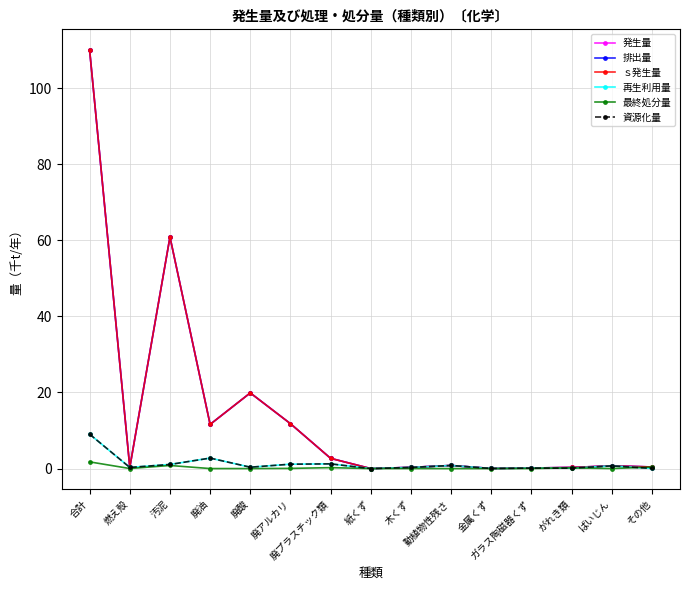

True or false: 資源化量 and 排出量 intersect in this chart.

False